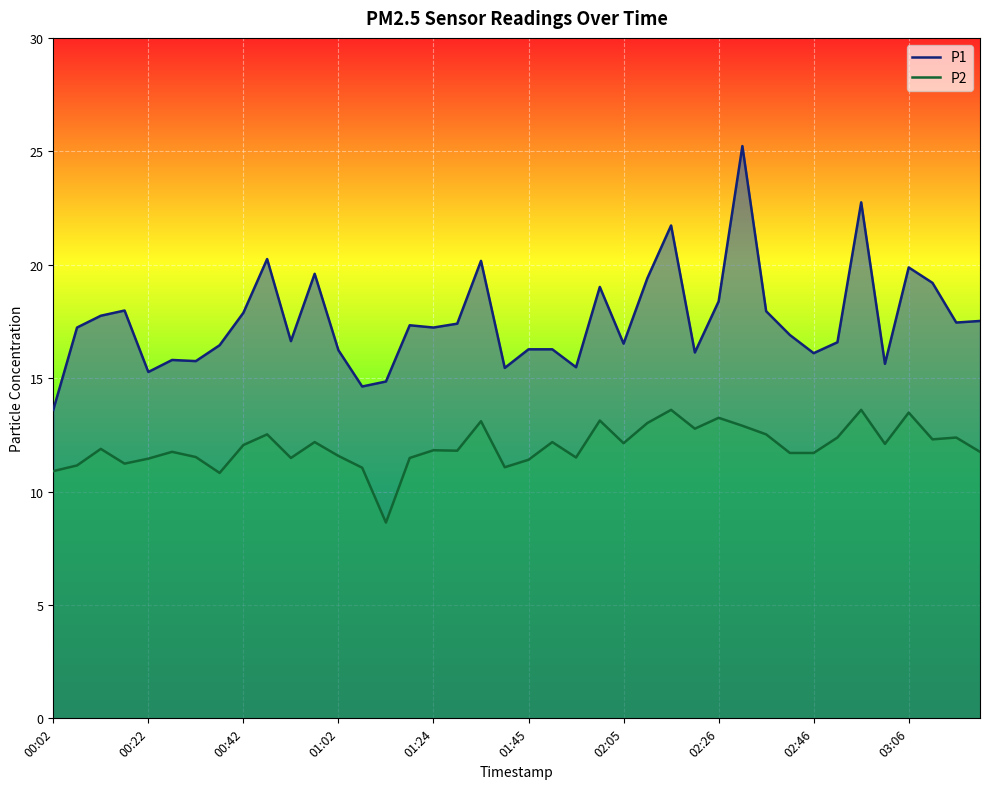

At how many categories does at least one series exceed 13?

40